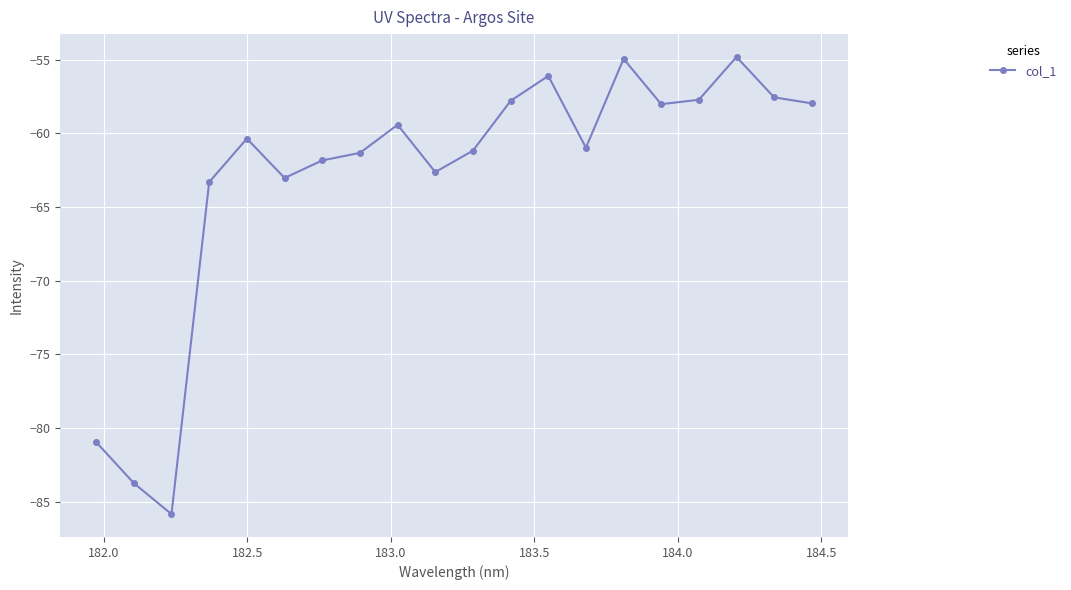

What is the difference between the maximum and minimum values?

31.0